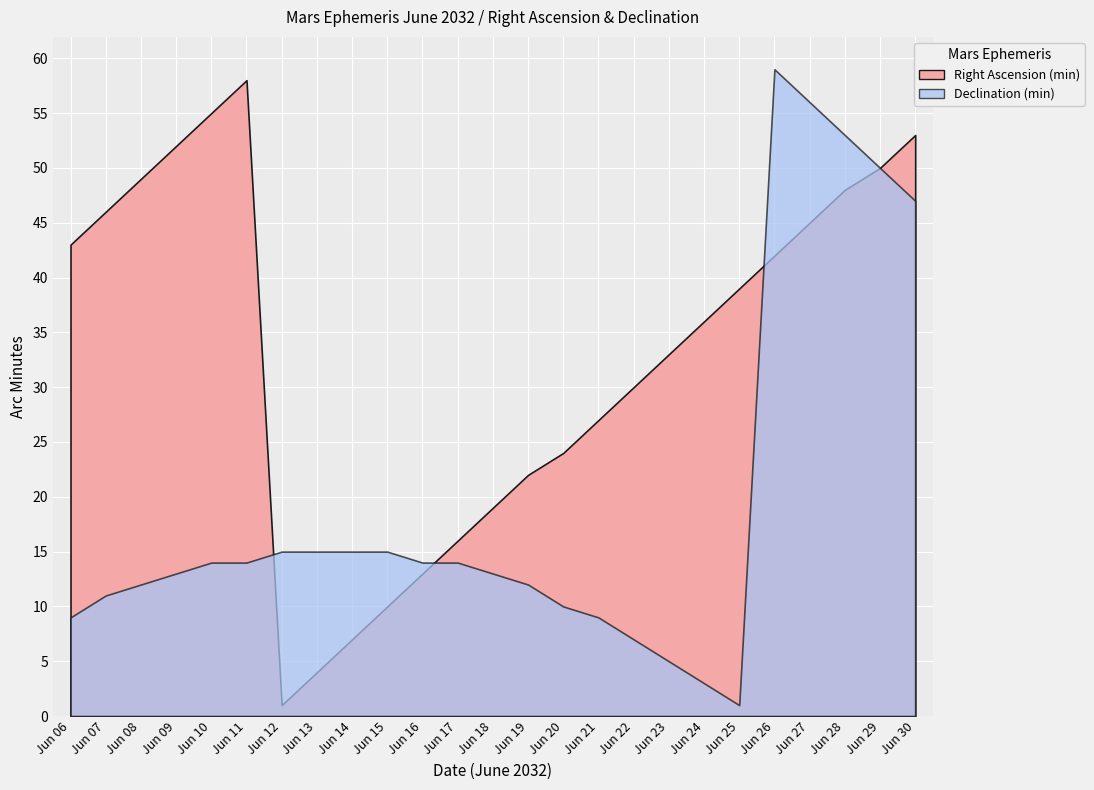

Reading left to right, list all the values displayed in this chart.

Right Ascension (min): 43	46	49	52	55	58	1	4	7	10	13	16	19	22	24	27	30	33	36	39	42	45	48	50	53
Declination (min): 9	11	12	13	14	14	15	15	15	15	14	14	13	12	10	9	7	5	3	1	59	56	53	50	47